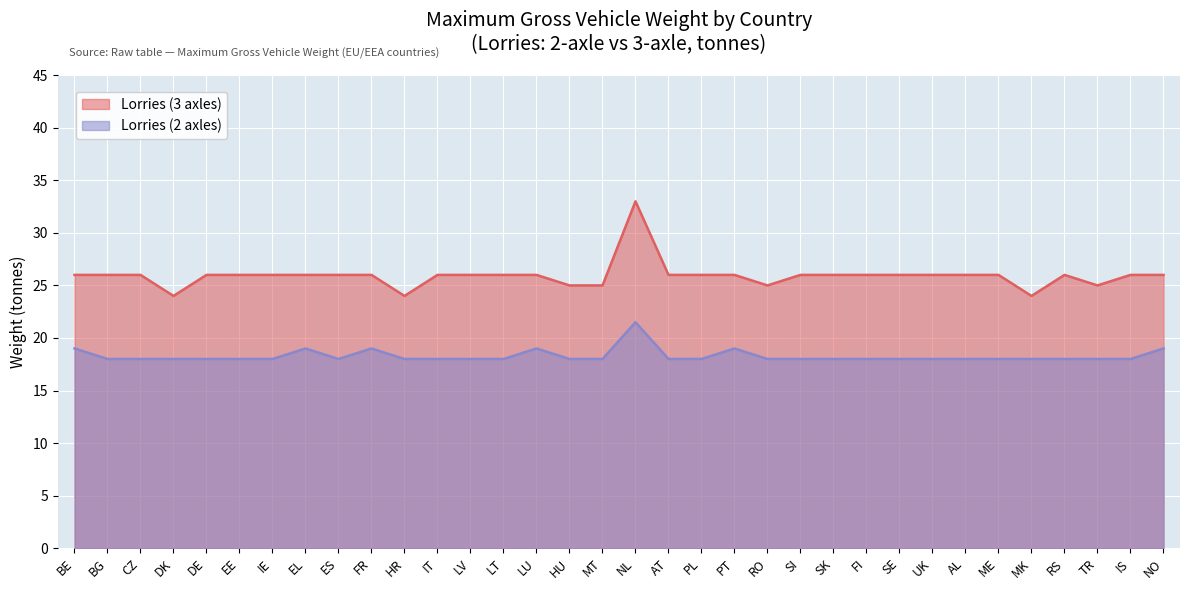

True or false: Lorries (2 axles) has a value of 21.5 at NL.

True